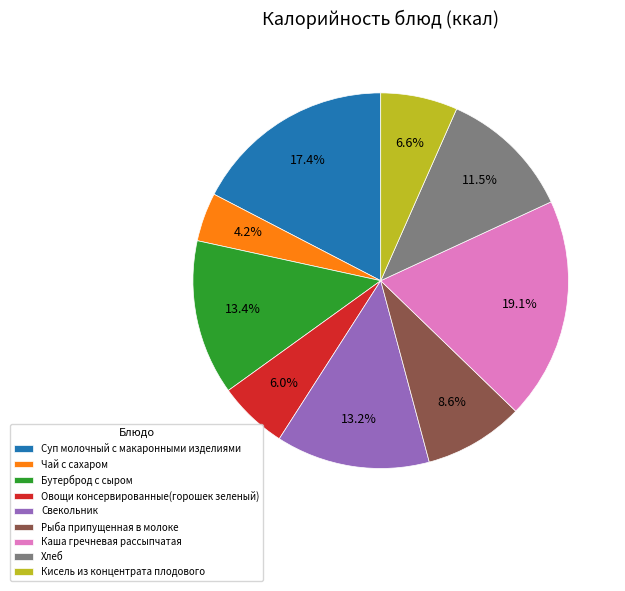

Count the number of slices in the pie.

9